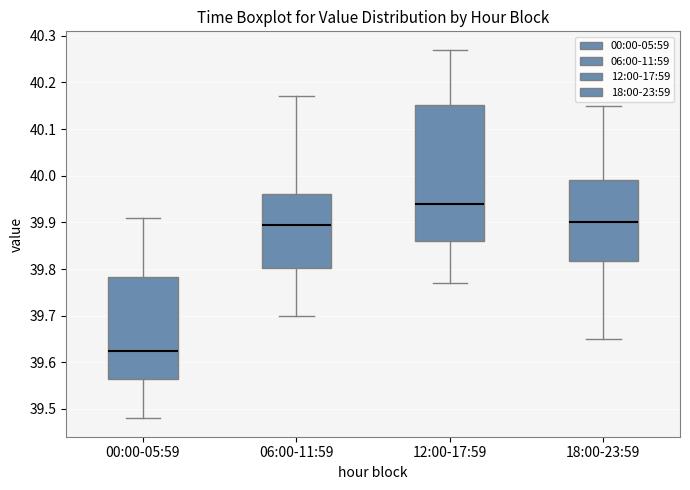

Where is the upper edge of the box for 00:00-05:59 on the y-axis? The values are not printed on the chart, so give them approximately, as read against the axis.

39.78